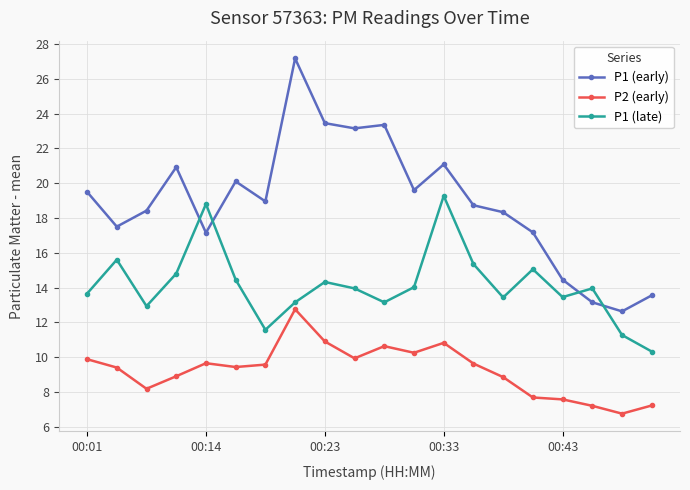

What is the value of the P1 (early) point at the 20th from the left?

13.6